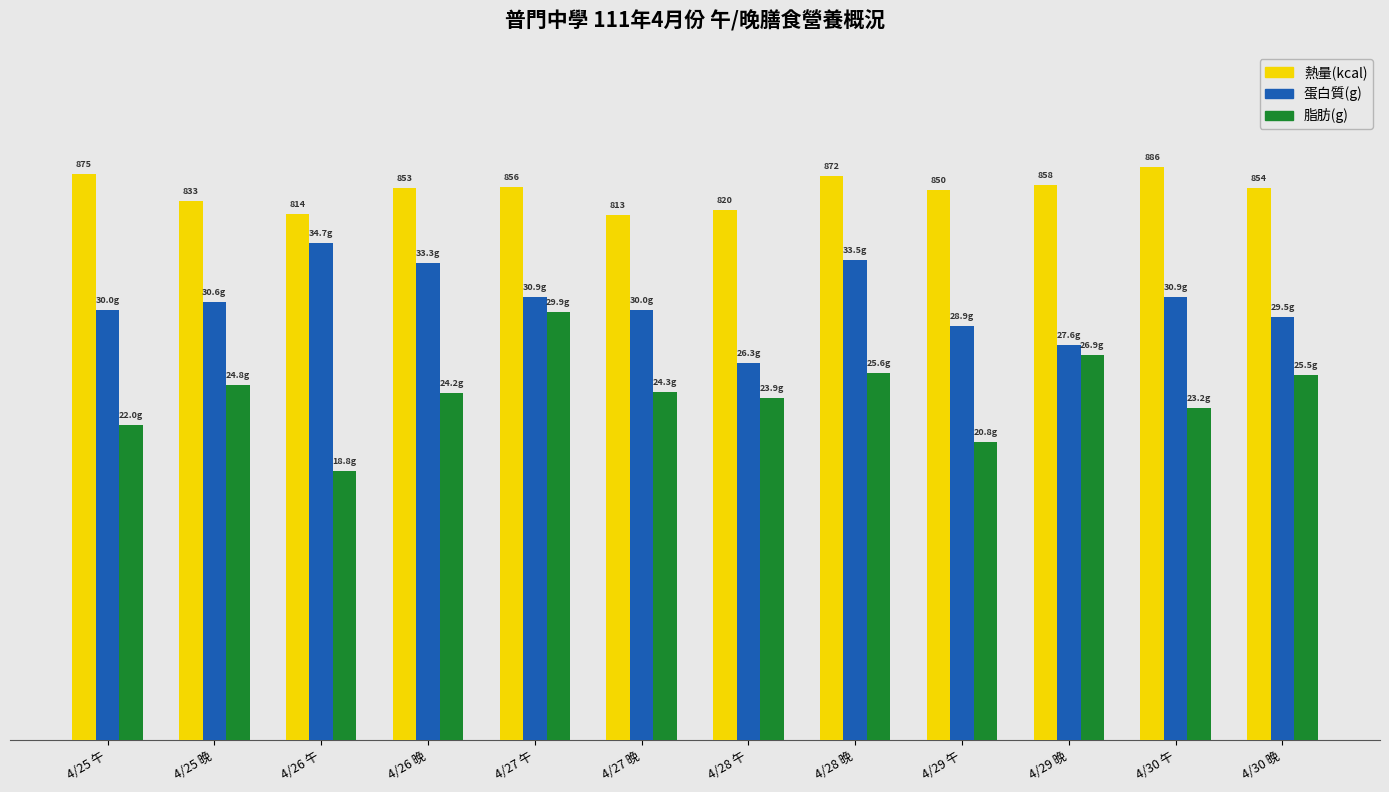

At which label does 蛋白質(g) reach its minimum?

4/28 午